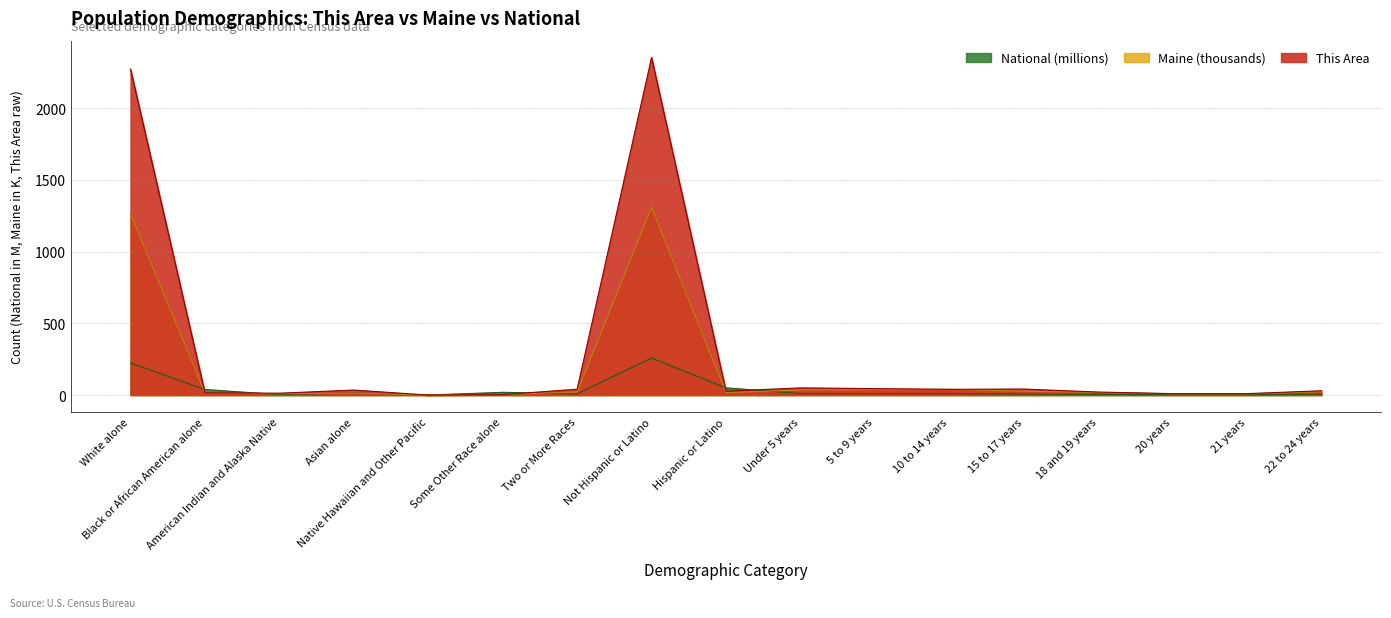

What is the difference between the highest and lowest values at Hispanic or Latino?

33.5